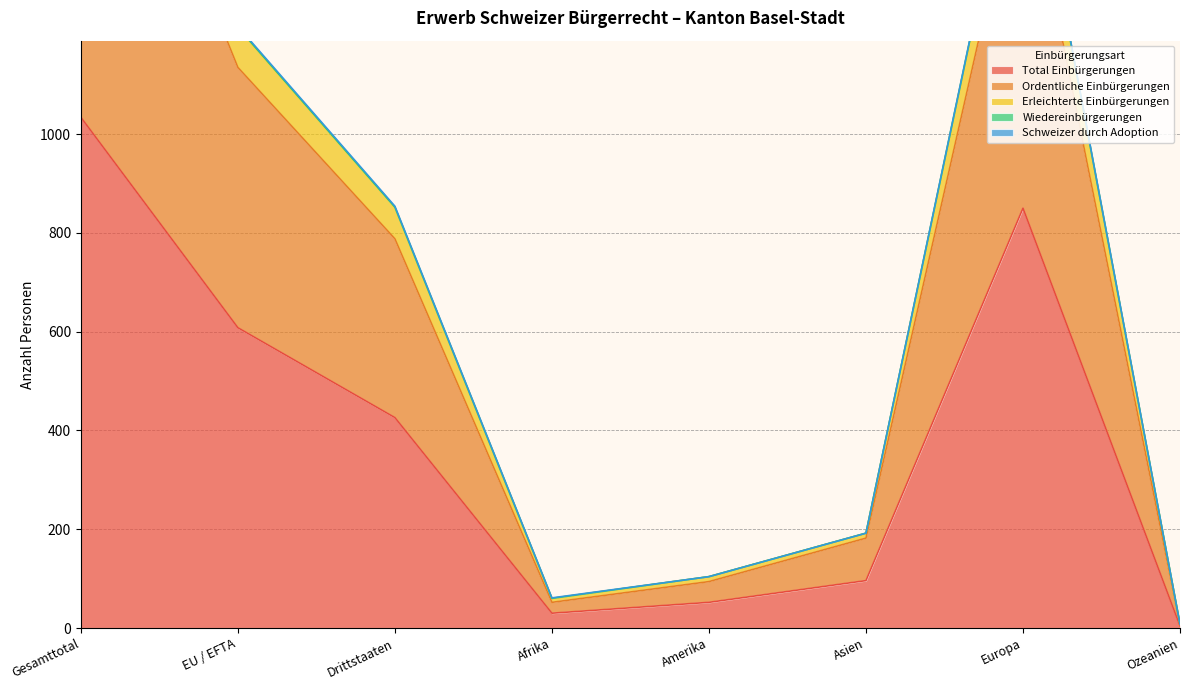

How many values in the Total Einbürgerungen series exceed 426?

3